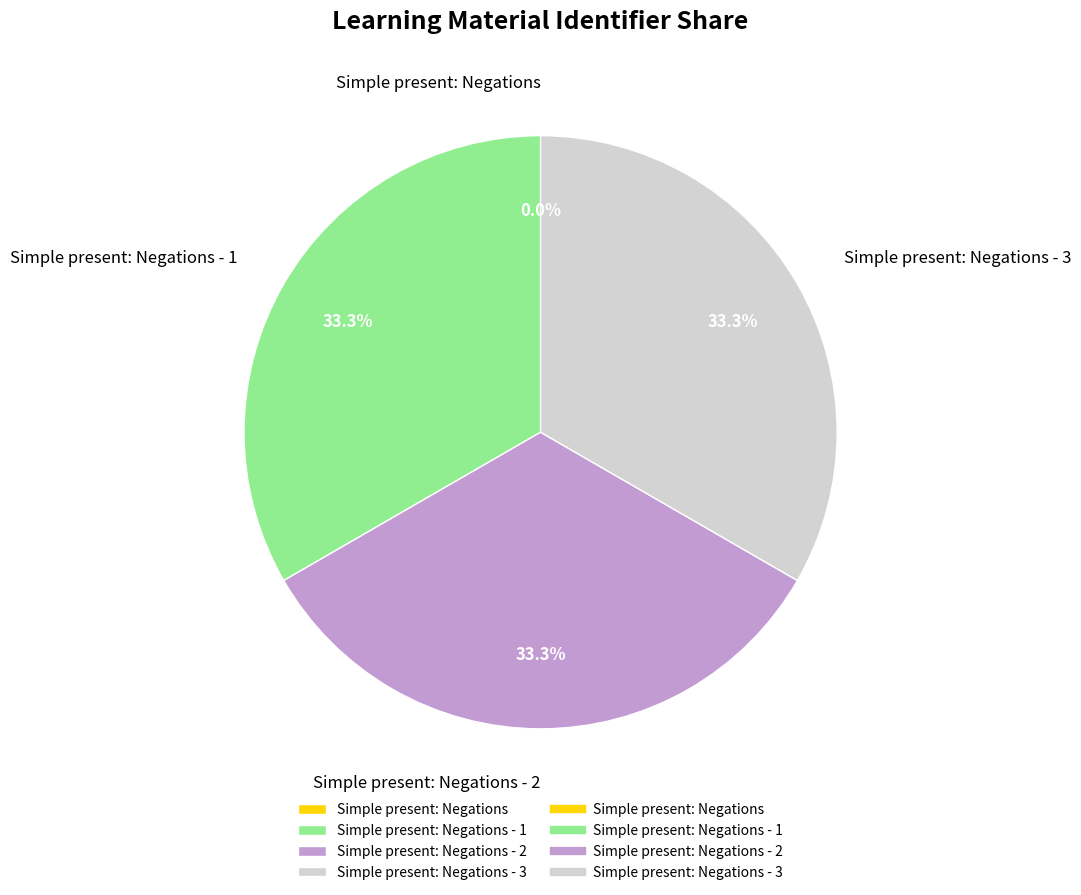

To the nearest percent, what is the average slice percentage?

25%